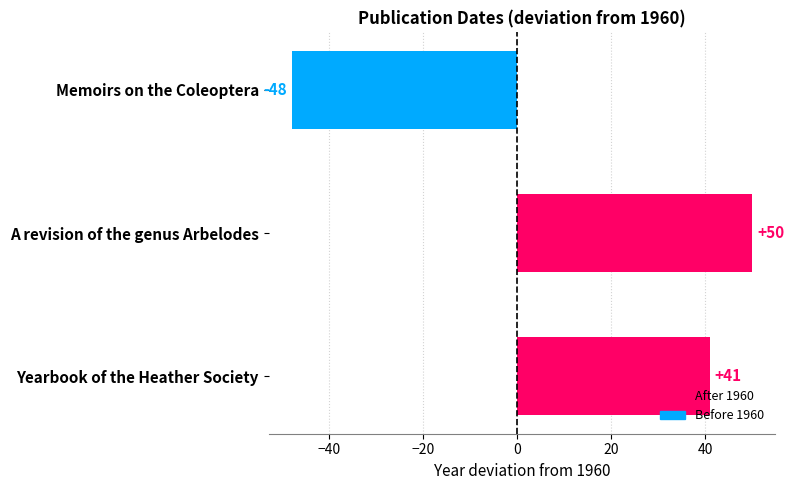

What value does the data have at A revision of the genus Arbelodes?

50